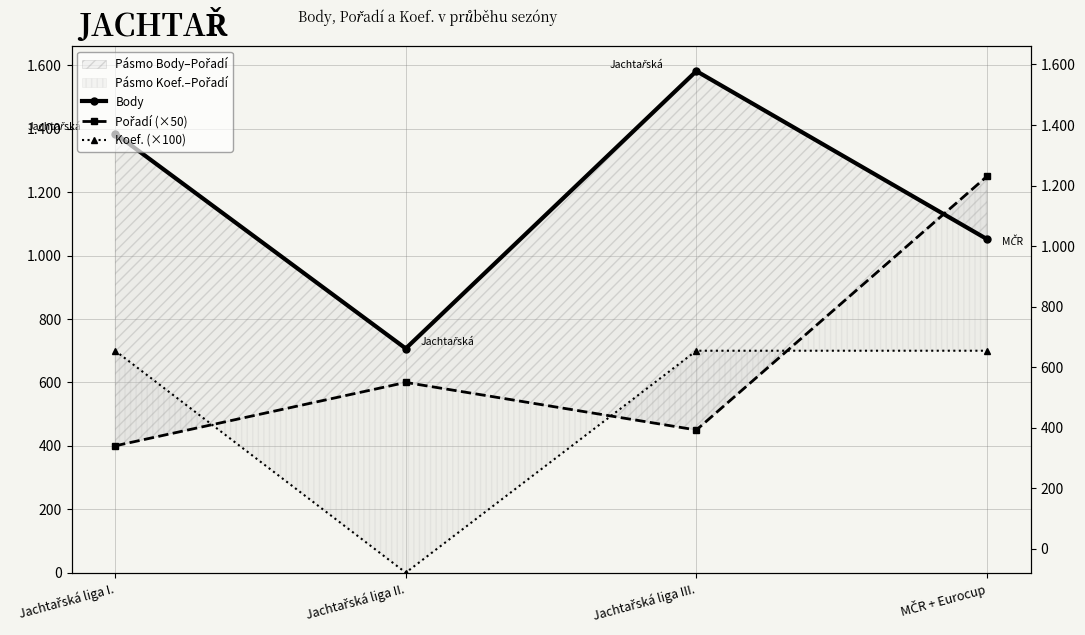

Which series changed the most between Jachtařská liga II. and MČR + Eurocup?

Koef. (×100)